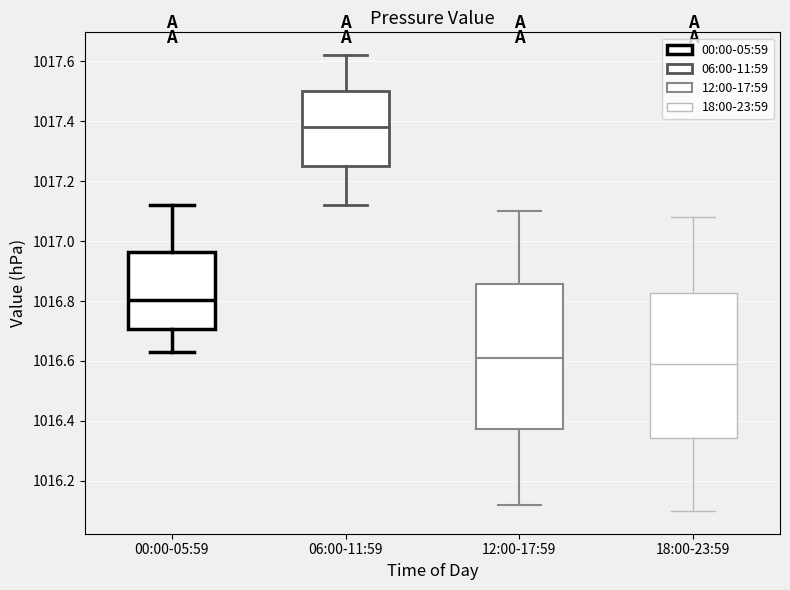

Reading left to right, read every box against the y-axis: the position of its median line, the range the box covers, and the ends of its whiskers. The values are not printed on the chart, so give them approximately, as read against the axis.

00:00-05:59: median 1016.80, box 1016.70 to 1016.96, whiskers 1016.64 to 1017.12
06:00-11:59: median 1017.38, box 1017.26 to 1017.50, whiskers 1017.12 to 1017.62
12:00-17:59: median 1016.62, box 1016.38 to 1016.86, whiskers 1016.12 to 1017.10
18:00-23:59: median 1016.60, box 1016.34 to 1016.82, whiskers 1016.10 to 1017.08